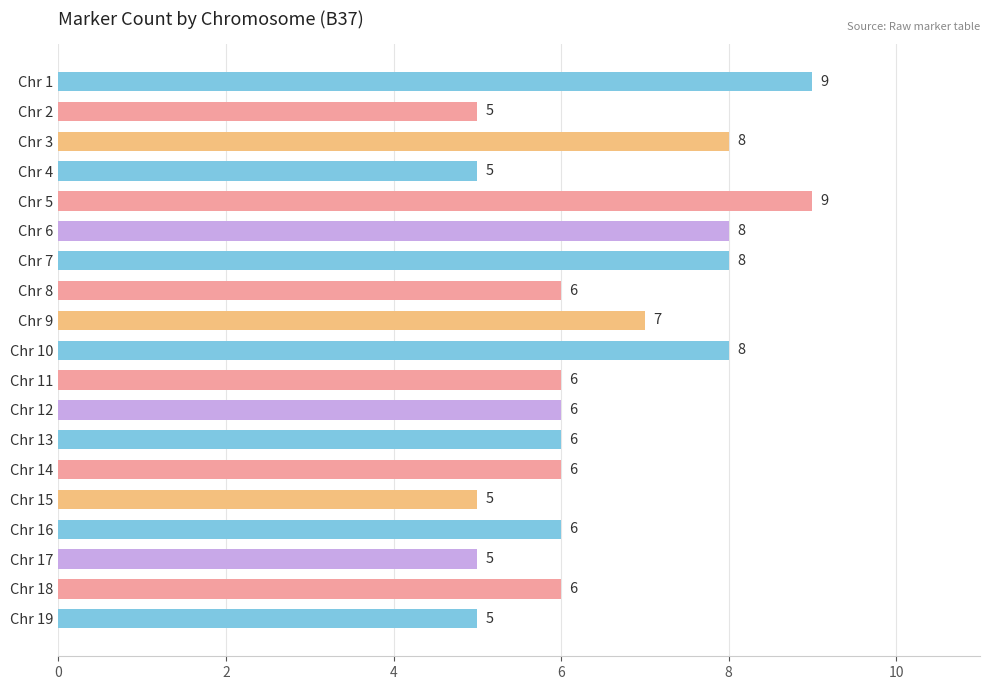

What is the smallest value displayed?

5